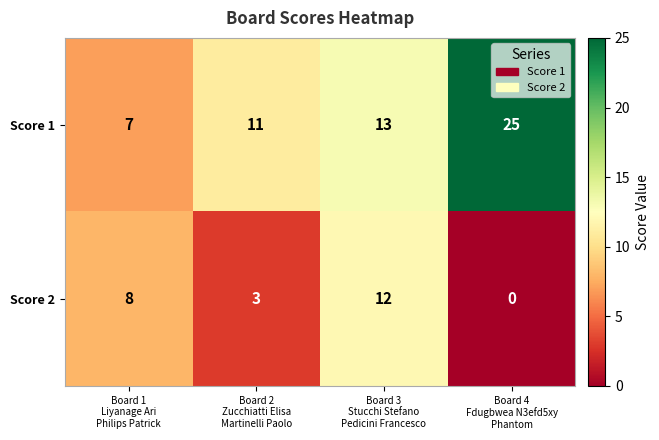

Count the Score 1 values in the range 11 to 25.

3